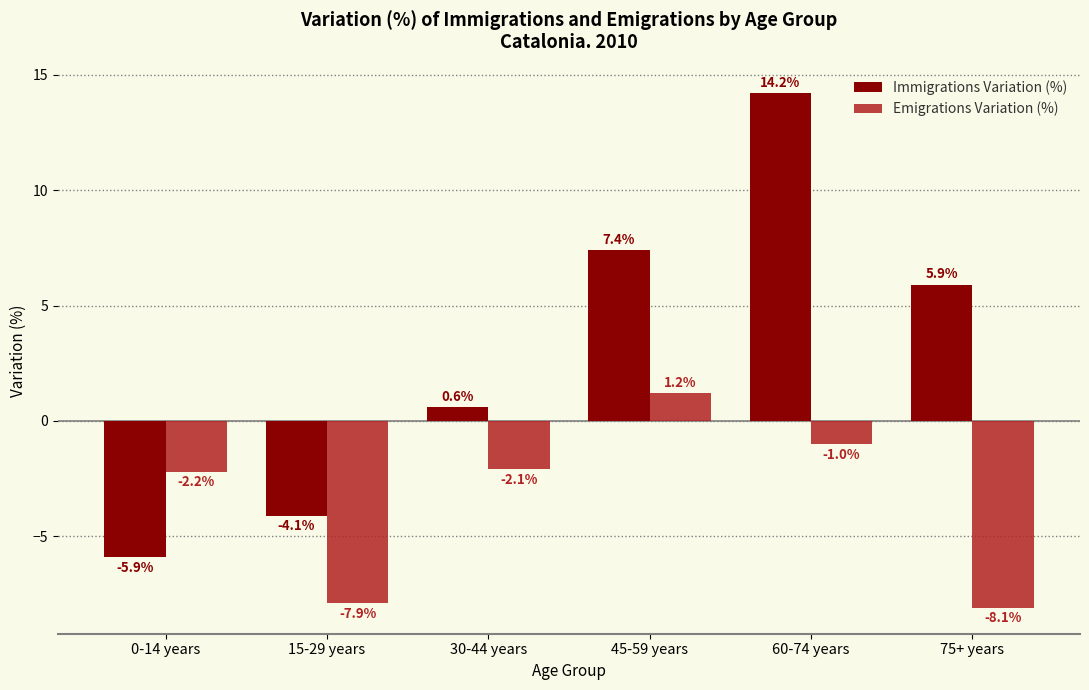

Where does the Immigrations Variation (%) series first go above 5?

45-59 years